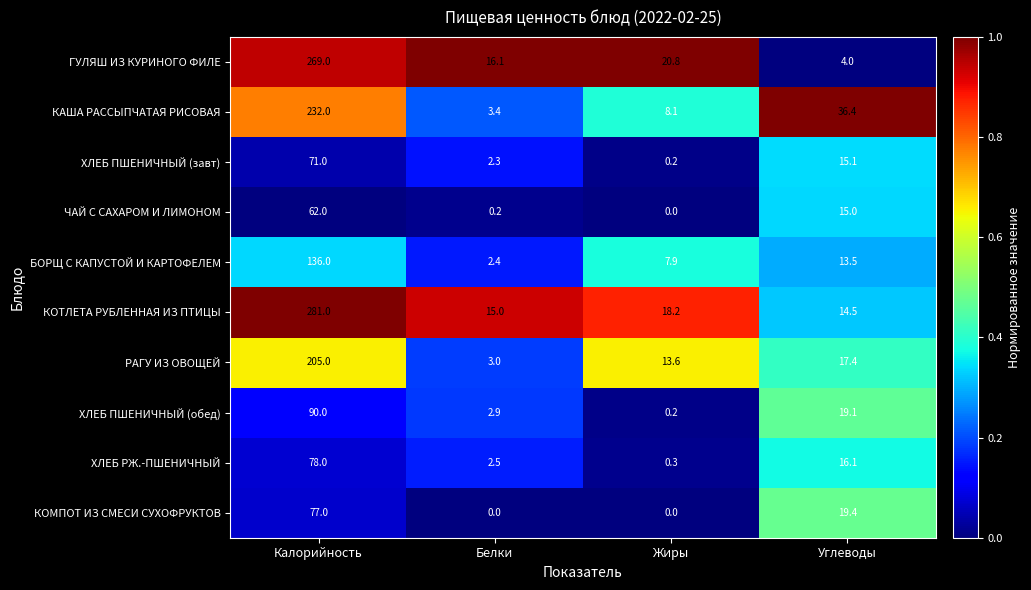

What value does the КАША РАССЫПЧАТАЯ РИСОВАЯ series have at Жиры?

8.1